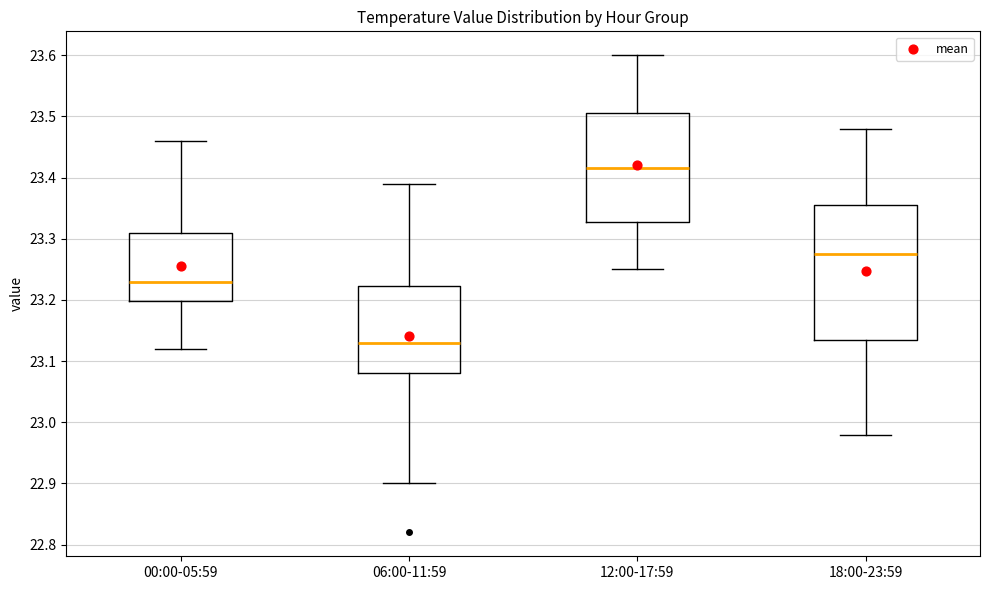

Comparing the boxes themselves (not the whiskers), which one is the tallest?

18:00-23:59